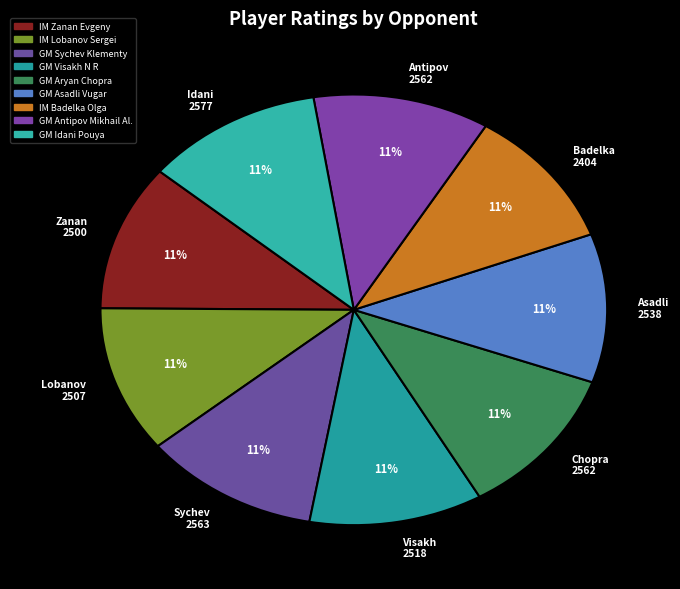

What percentage is the Badelka 2404 slice, to the nearest percent?

11%